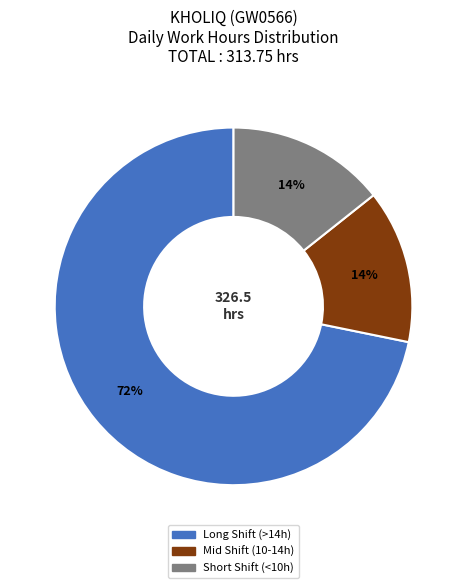

Is there any slice that represents more than half of the pie?

Yes